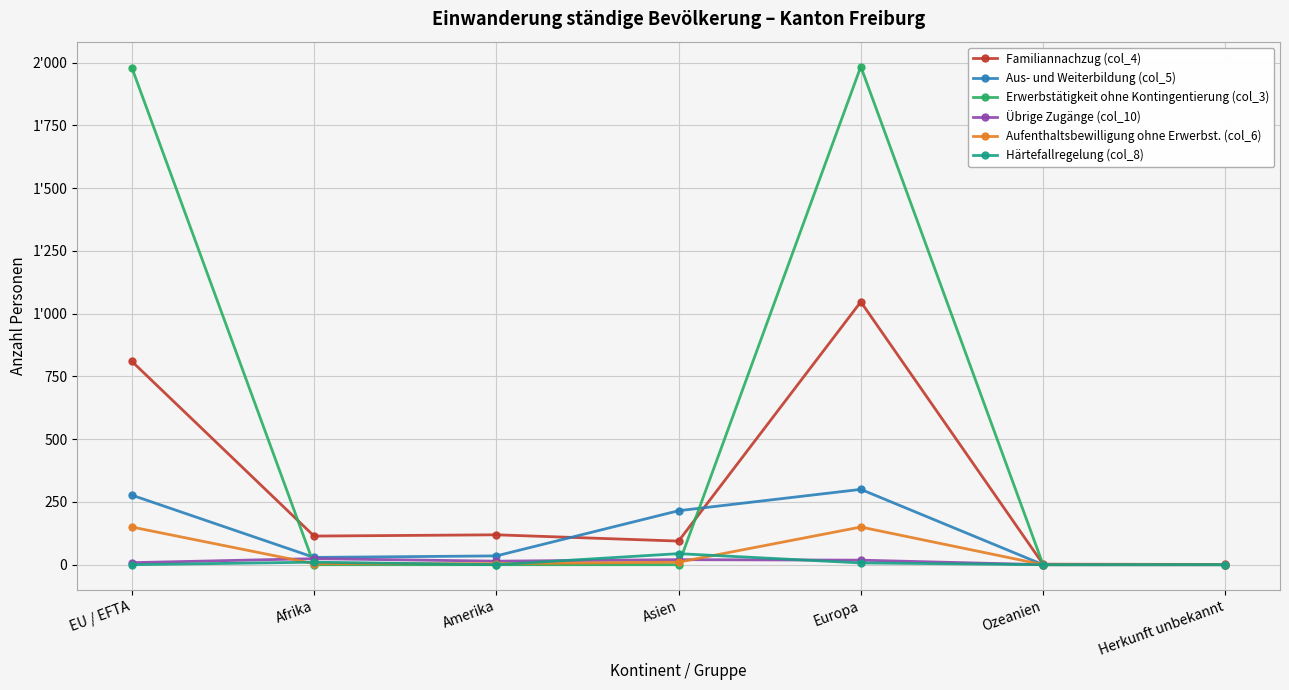

Reading left to right, transcribe all the data shown in this chart.

Familiannachzug (col_4): EU / EFTA=810	Afrika=114	Amerika=119	Asien=94	Europa=1047	Ozeanien=2	Herkunft unbekannt=1
Aus- und Weiterbildung (col_5): EU / EFTA=277	Afrika=29	Amerika=35	Asien=215	Europa=300	Ozeanien=0	Herkunft unbekannt=0
Erwerbstätigkeit ohne Kontingentierung (col_3): EU / EFTA=1980	Afrika=0	Amerika=0	Asien=0	Europa=1984	Ozeanien=0	Herkunft unbekannt=0
Übrige Zugänge (col_10): EU / EFTA=8	Afrika=24	Amerika=14	Asien=20	Europa=18	Ozeanien=0	Herkunft unbekannt=0
Aufenthaltsbewilligung ohne Erwerbst. (col_6): EU / EFTA=150	Afrika=4	Amerika=4	Asien=10	Europa=150	Ozeanien=0	Herkunft unbekannt=0
Härtefallregelung (col_8): EU / EFTA=0	Afrika=10	Amerika=0	Asien=44	Europa=7	Ozeanien=0	Herkunft unbekannt=0